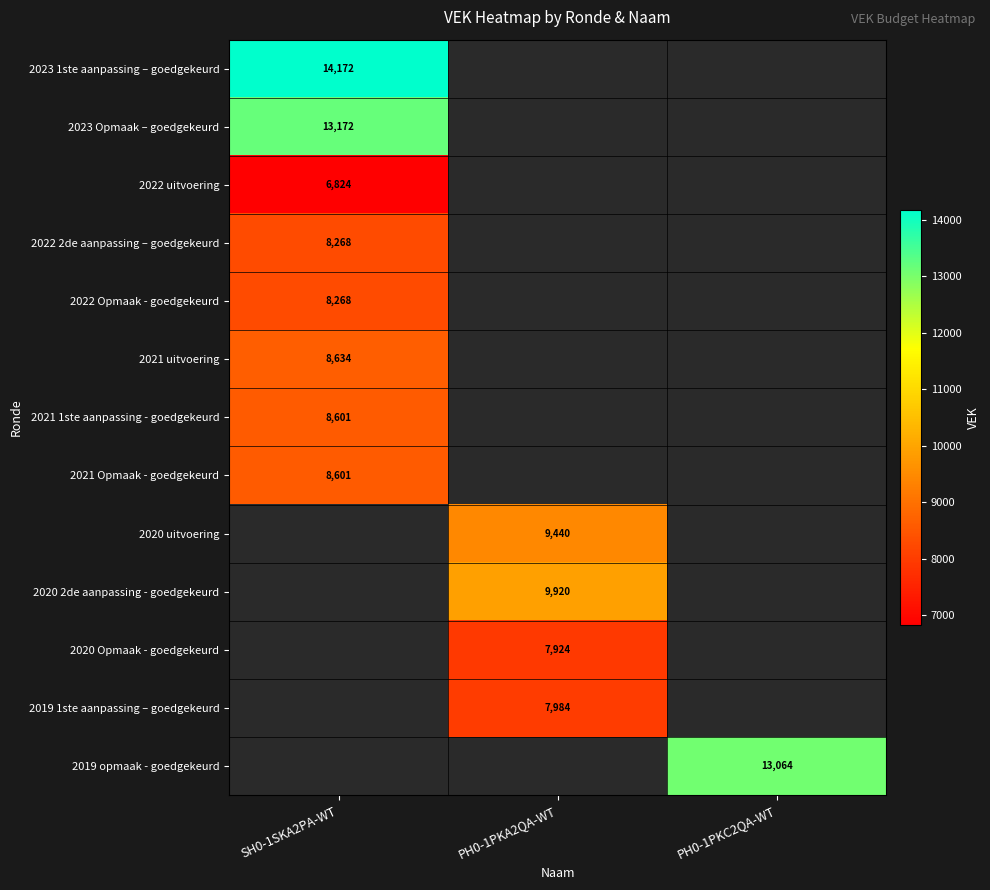

What is the greatest value displayed?

14172.0